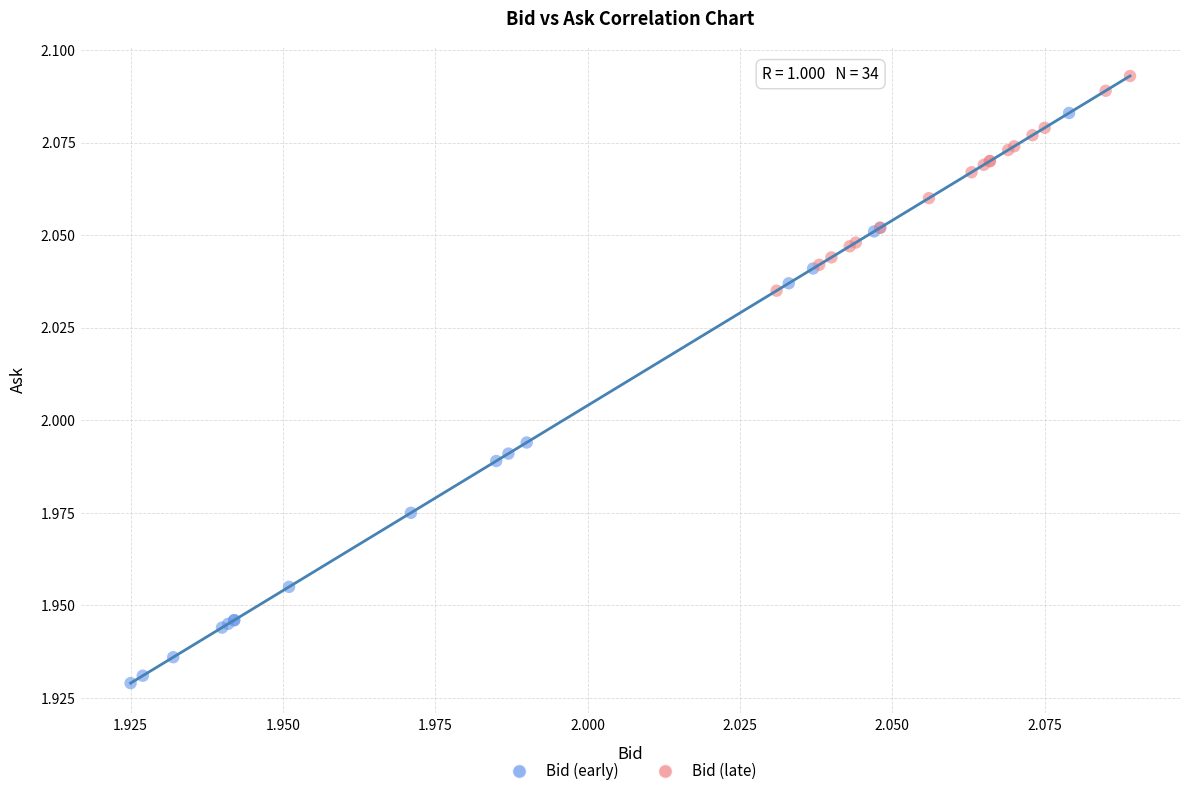

Which series reaches the maximum Y coordinate?

Bid (late)